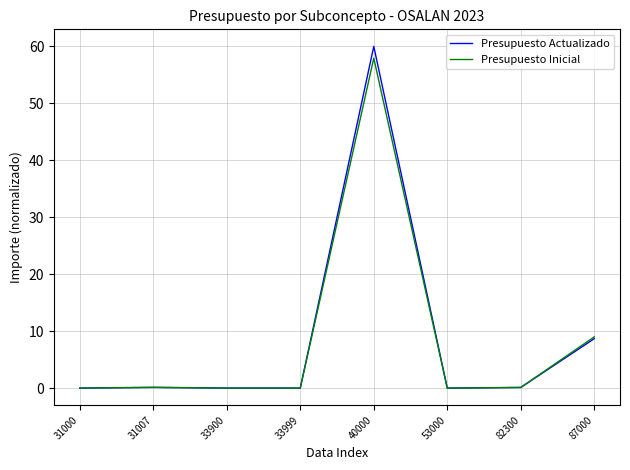

At how many categories does at least one series exceed 44?

1